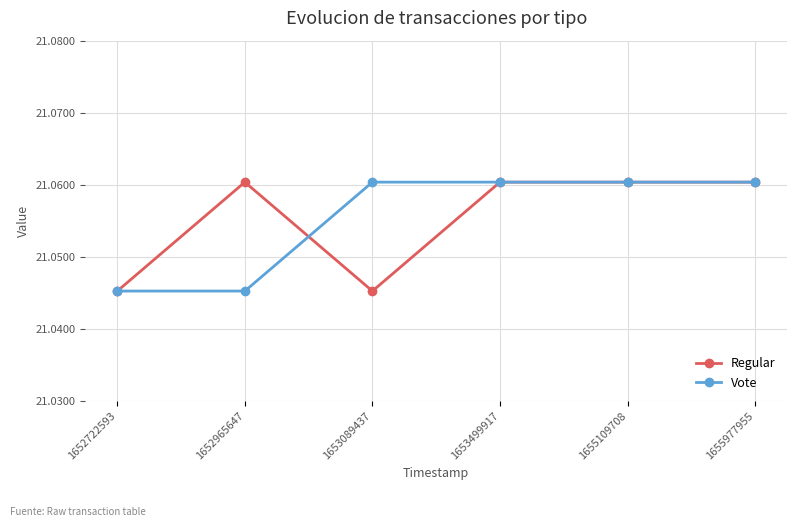

How many Regular values are between 21 and 22?

6